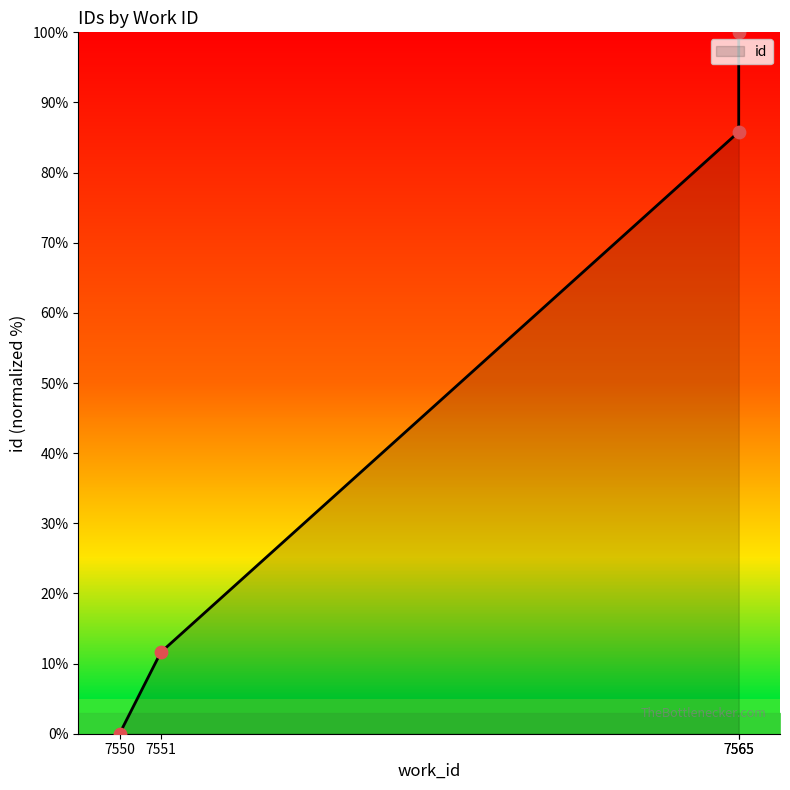

Between 7551 and 7550, which is larger?

7551